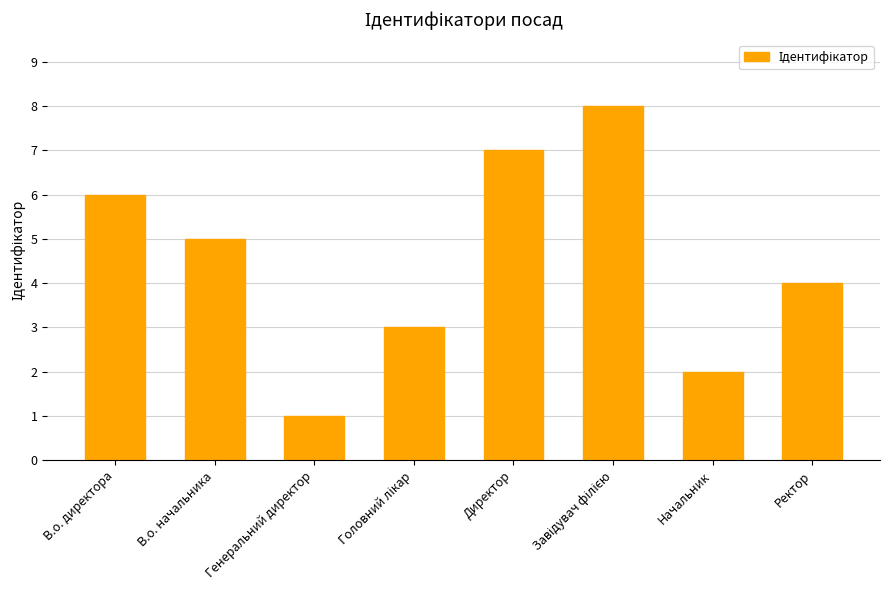

What is the difference between the maximum and minimum values?

7